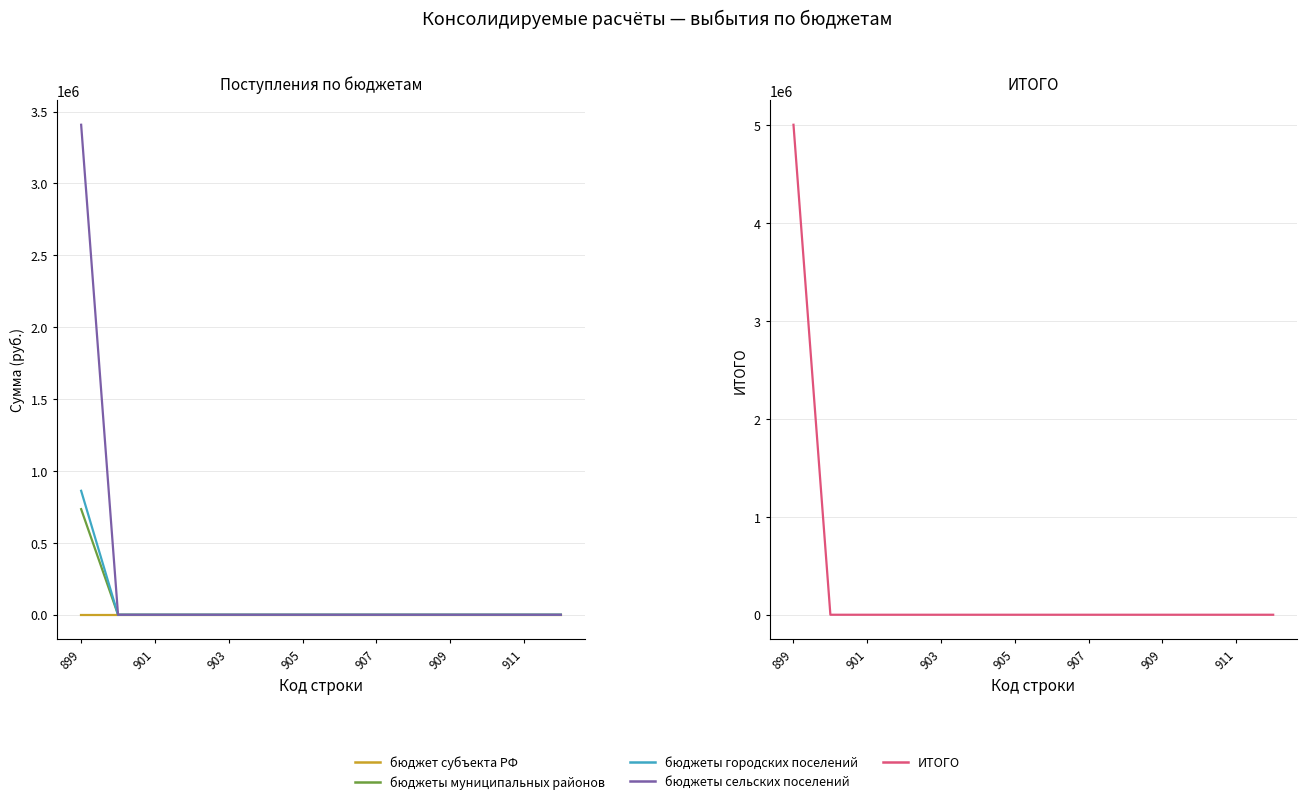

Which series has the largest total across all categories?

ИТОГО (col_12)